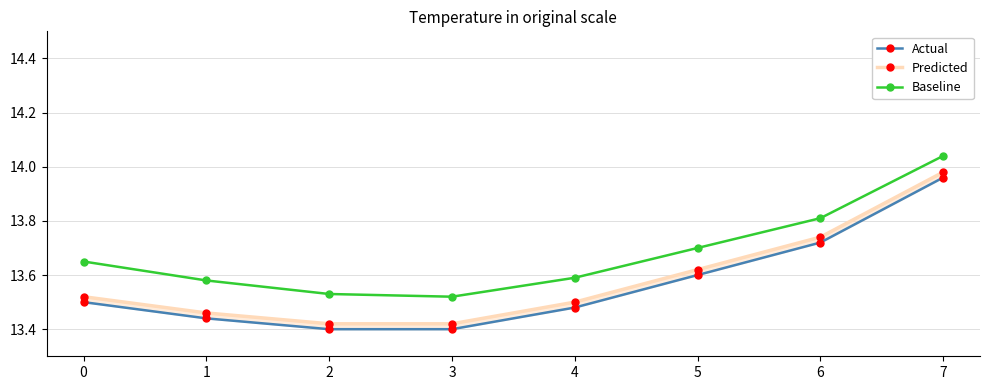

What are all the series names shown in the legend?

Actual, Predicted, Baseline